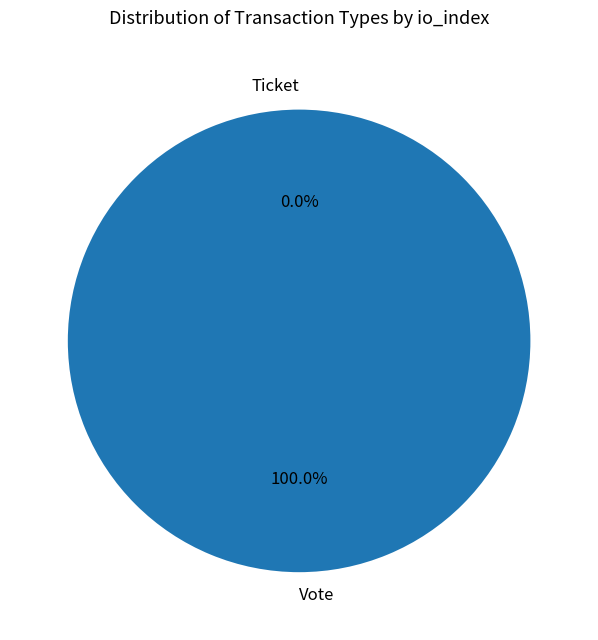

To the nearest percent, what is the combined percentage of Vote and Ticket?

100%